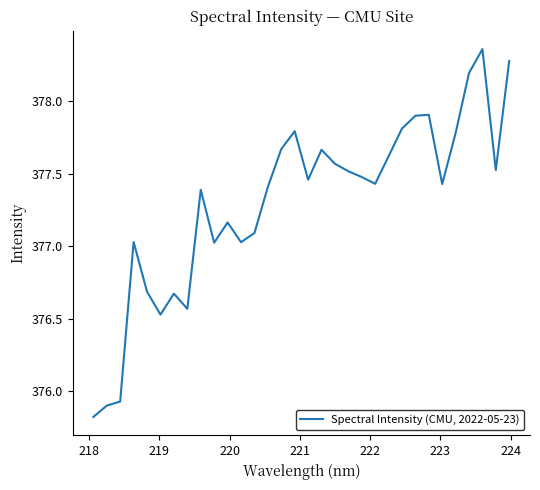

What is the smallest value displayed?

375.8